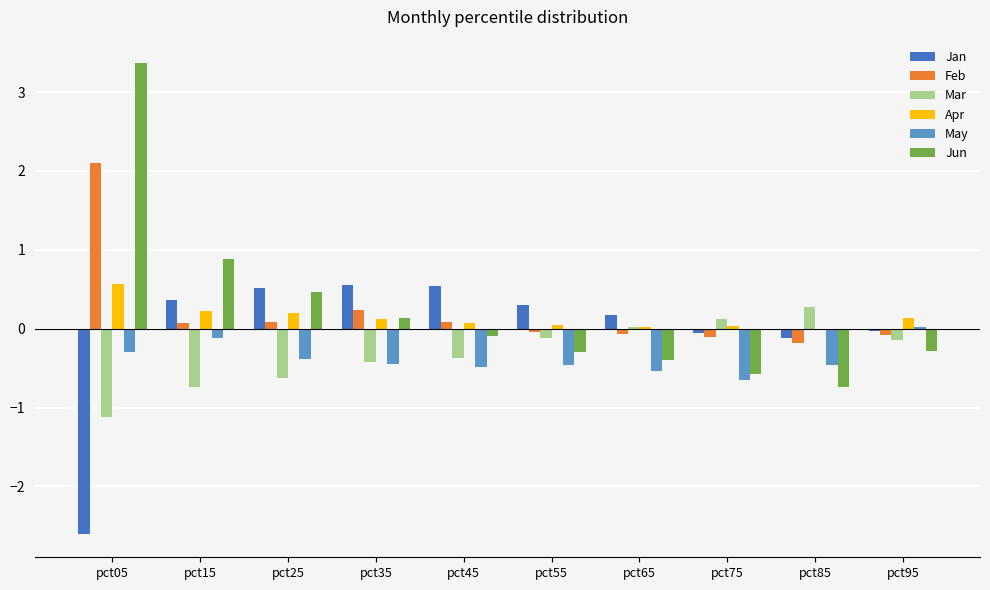

Is the value of May at pct45 greater than the value of Jan at pct25?

No